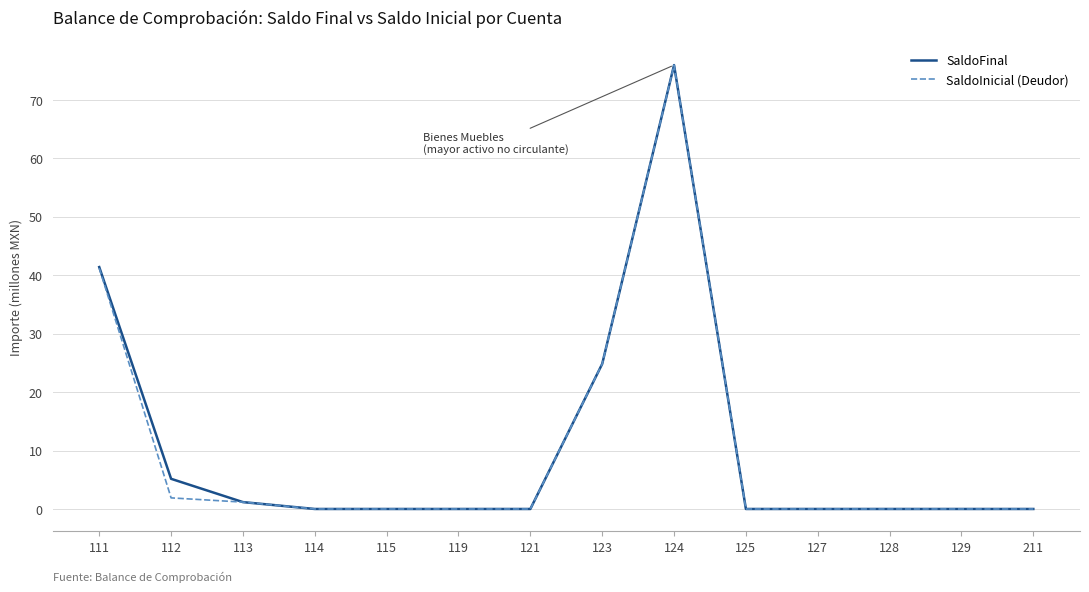

How many categories are shown in the chart?

14